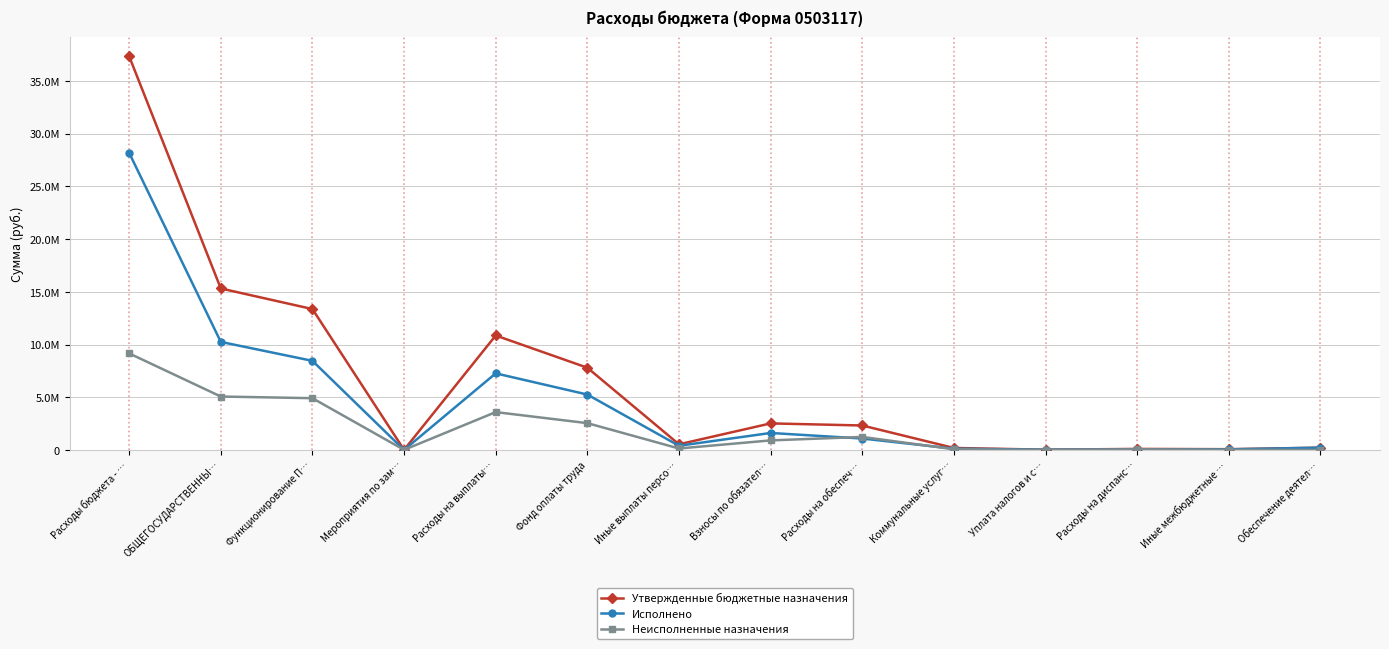

What is the value of the Исполнено point at the 2nd from the left?

10247190.9